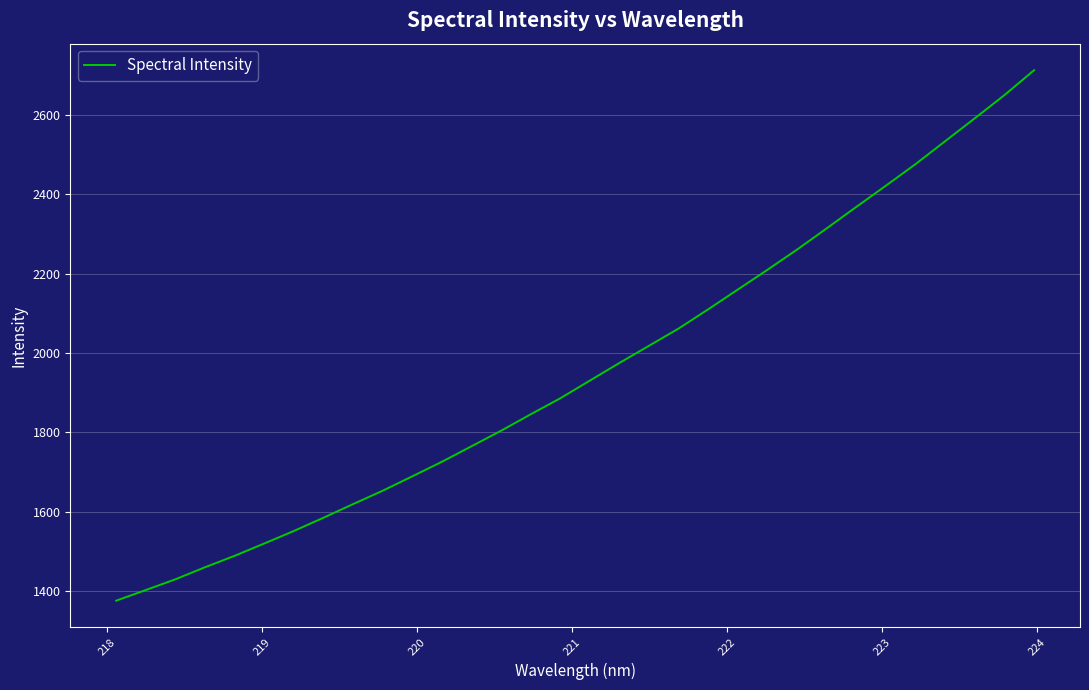

What is the difference between the maximum and minimum values?

1337.5